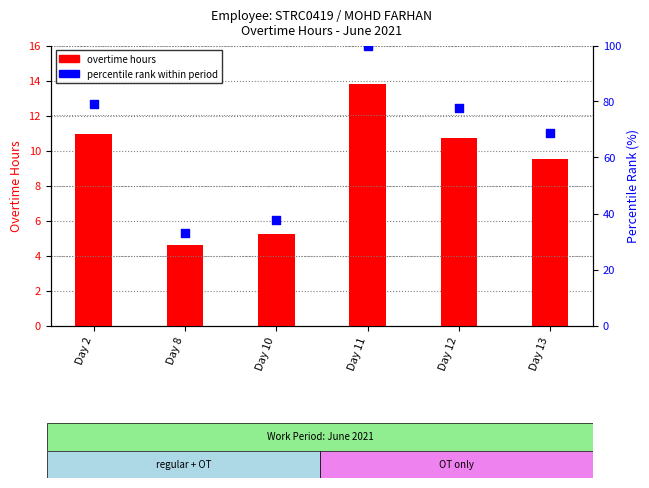

Which series reaches the minimum Y coordinate?

overtime hours